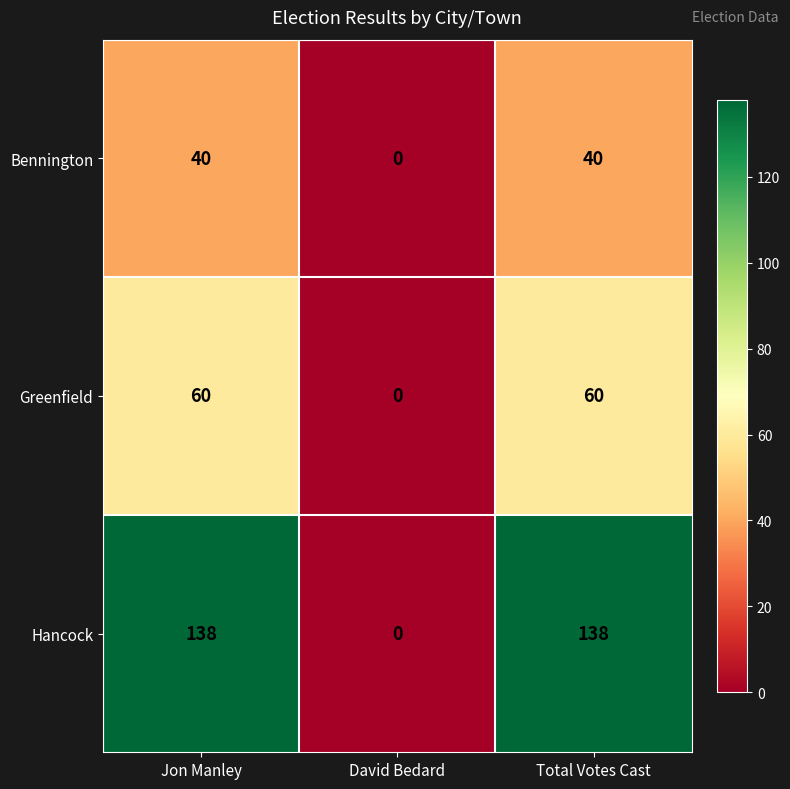

The Greenfield series shows 86 at Total Votes Cast. True or false?

False